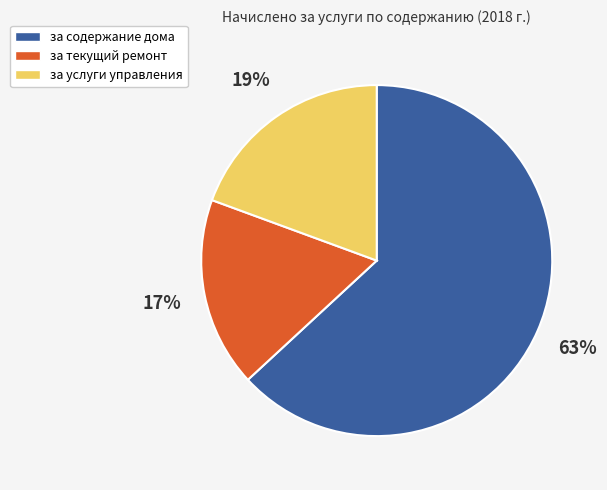

Which slice is the smallest?

за текущий ремонт